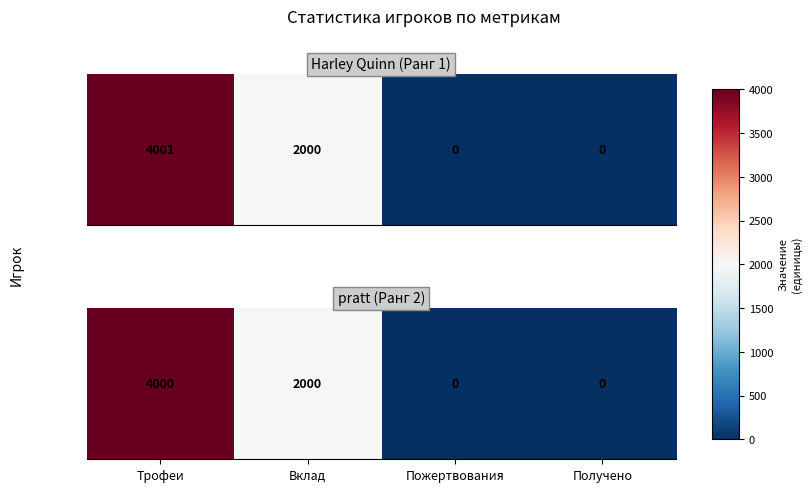

How many values are between 0 and 4000?

4